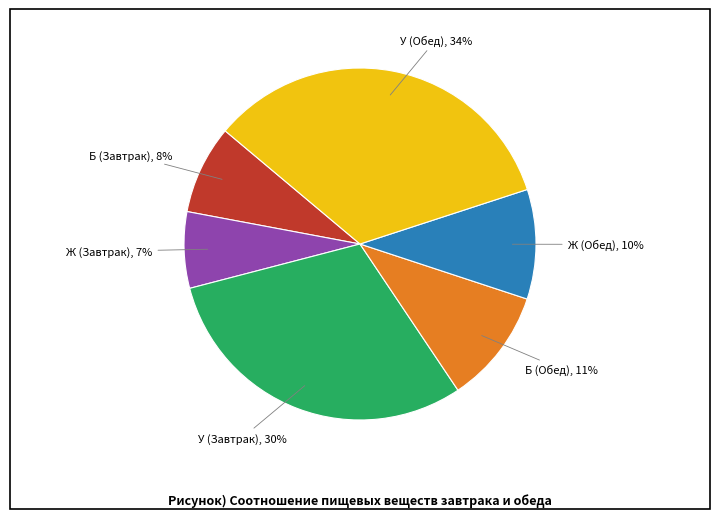

To the nearest percent, what is the difference between the largest and smallest slice percentages?

27%